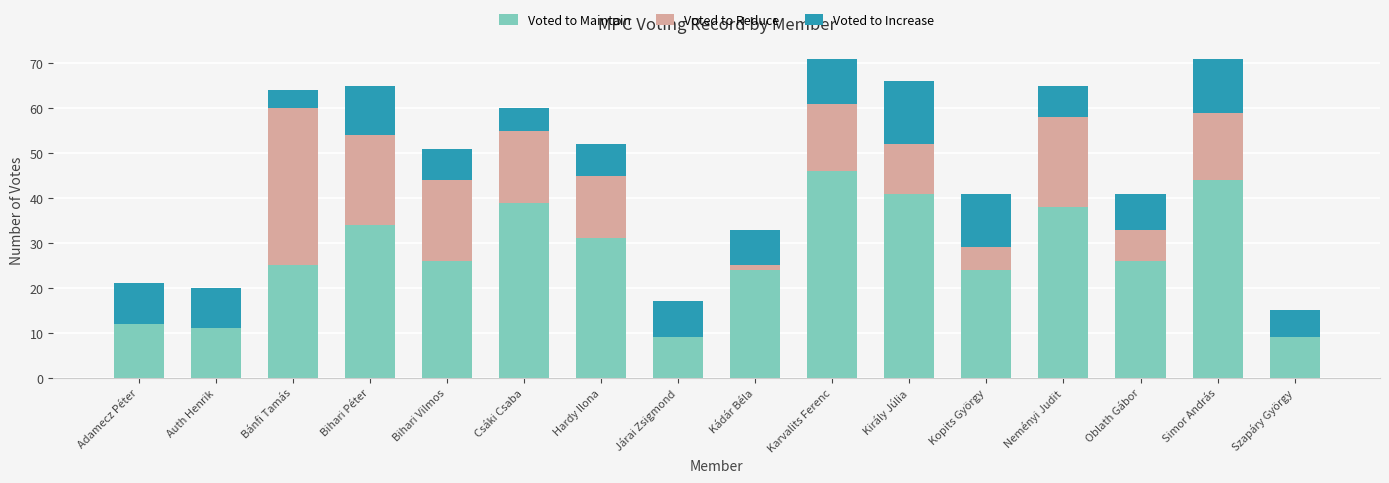

What is the total value across all series at Király Júlia?

66